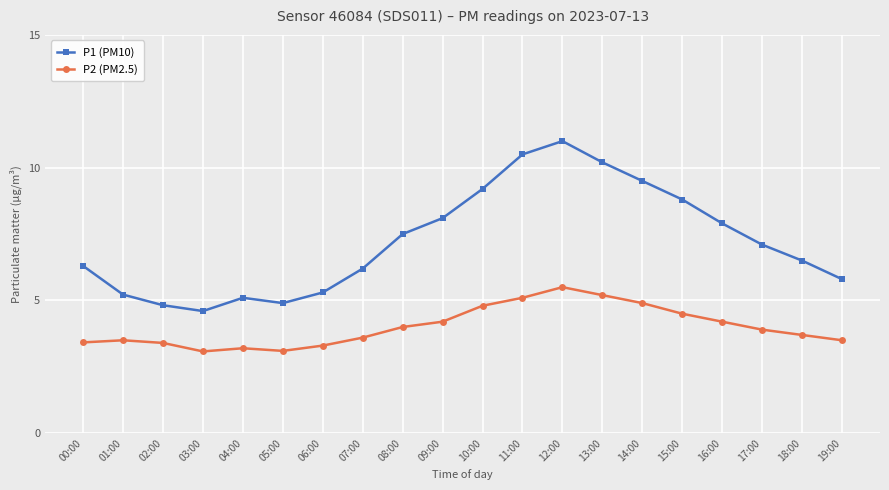

In P1 (PM10), how many points are higher than both neighbors (excluding endpoints)?

2